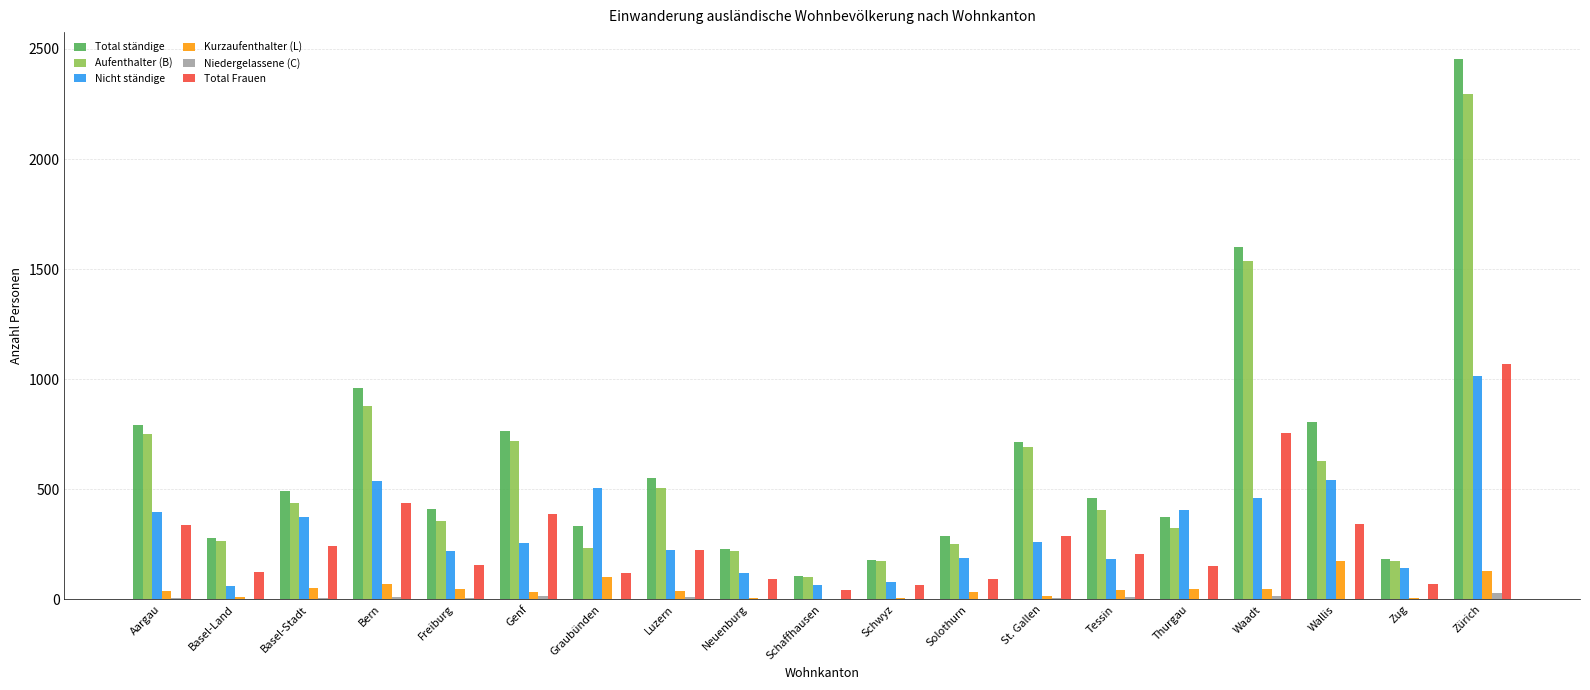

At which label does Total Frauen reach its peak?

Zürich